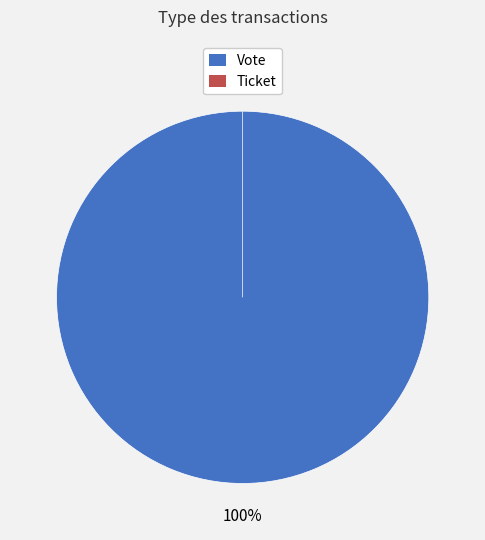

Which slice represents more than half of the pie?

Vote